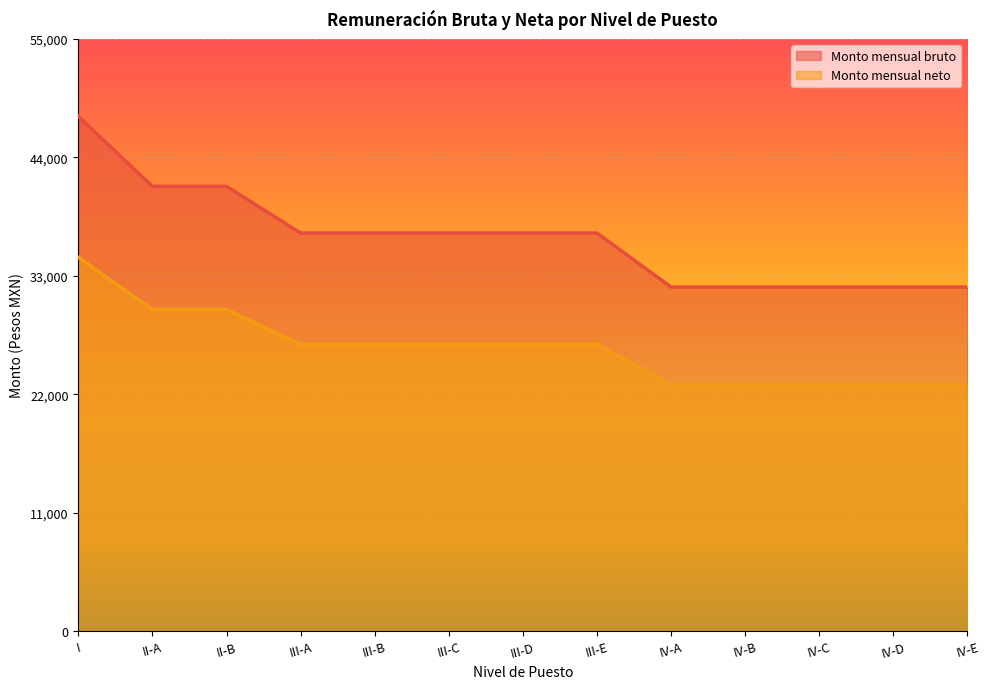

Is the value of Monto mensual bruto at II-A greater than the value of Monto mensual neto at IV-A?

Yes